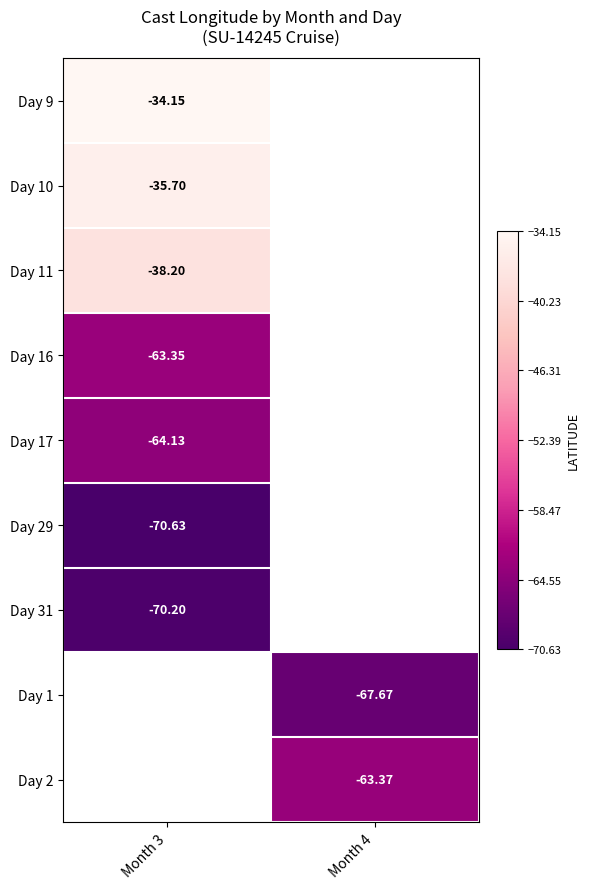

Is the value of Day 2 at Month 4 greater than the value of Day 1 at Month 4?

Yes